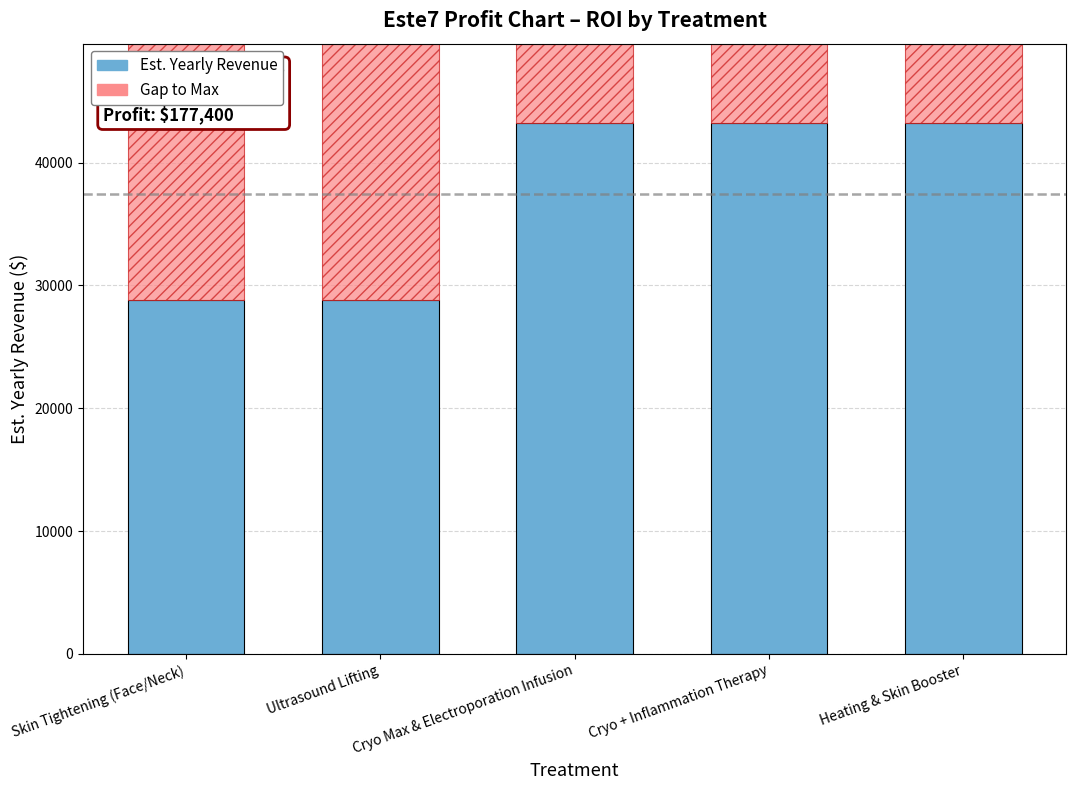

What is the label of the 1st bar from the left?

Skin Tightening (Face/Neck)